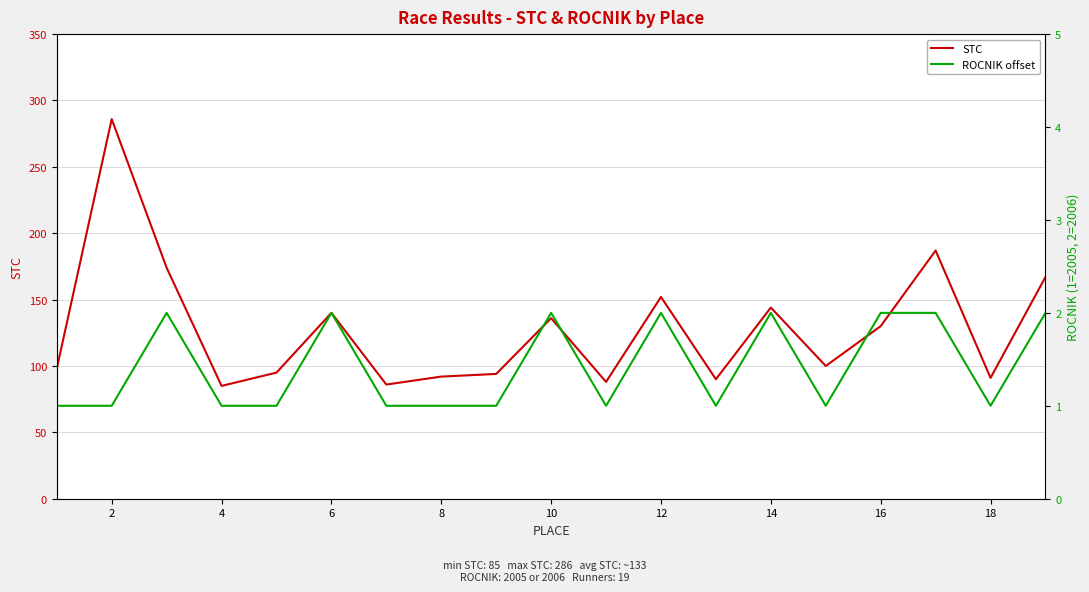

The value of STC at 8 is 92. True or false?

True